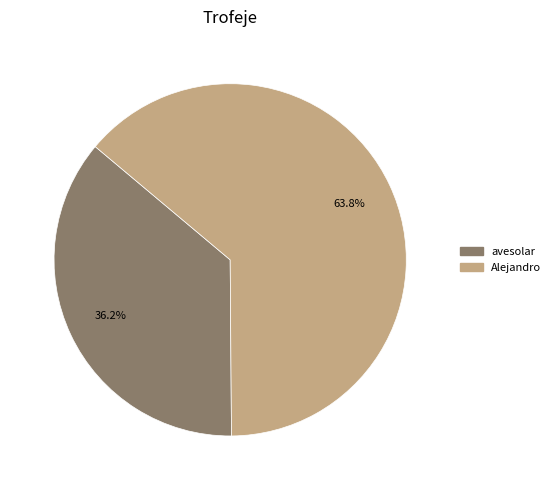

To the nearest percent, what portion does avesolar represent?

36%